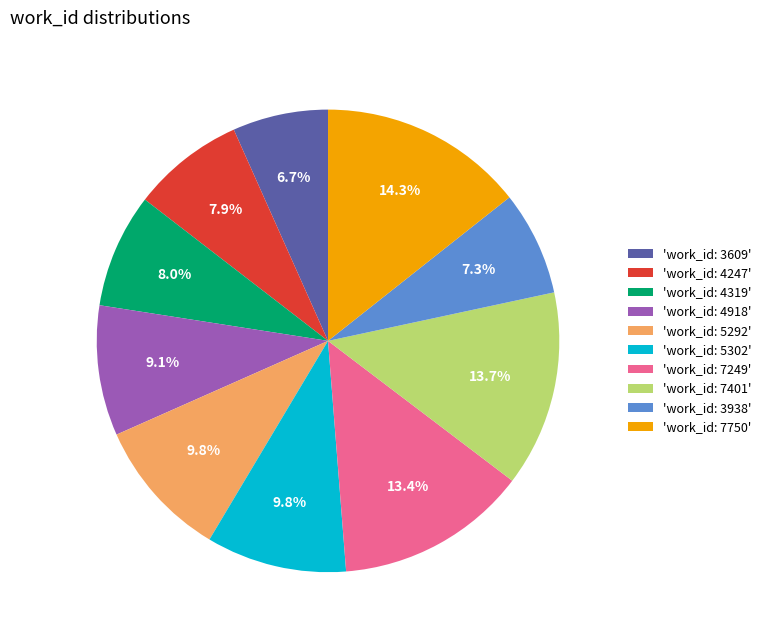

Which slice is the smallest?

'work_id: 3609'